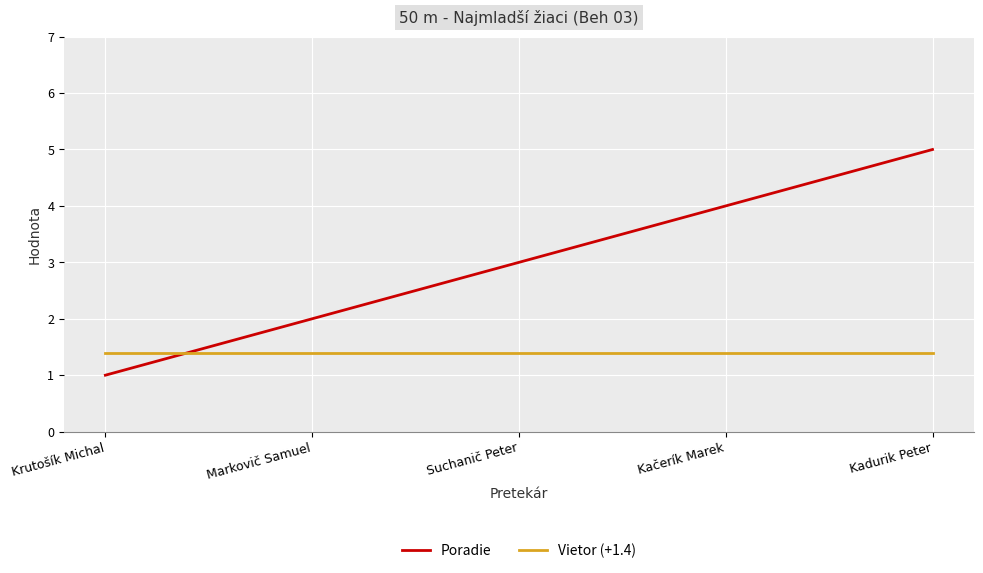

At which category is the sum across all series the highest?

Kadurik Peter